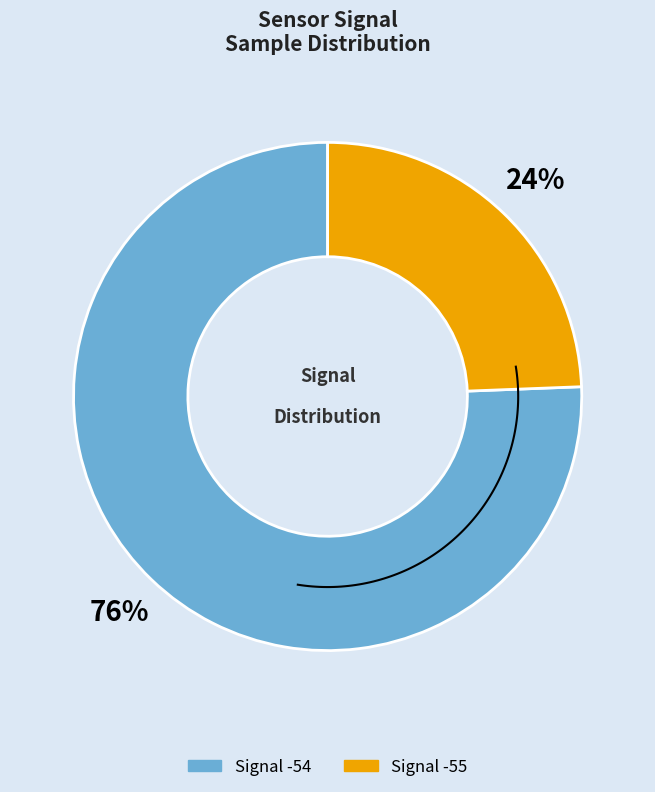

Which slice is the smallest?

Signal -55